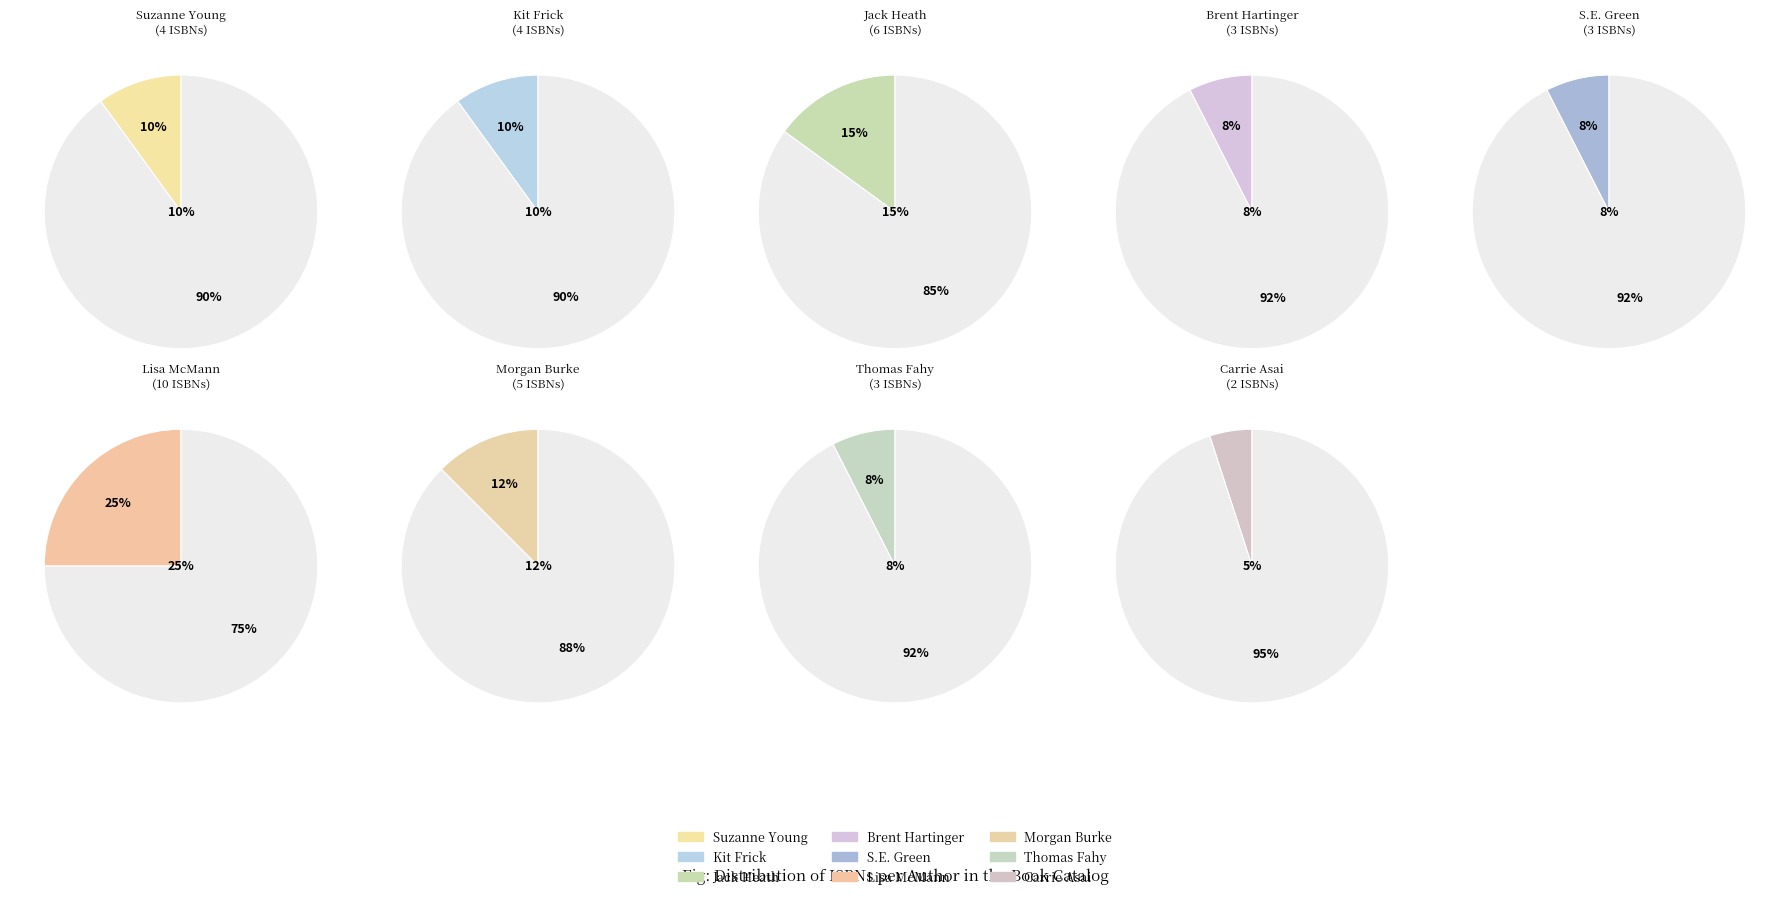

To the nearest percent, what is the average slice percentage?

11%